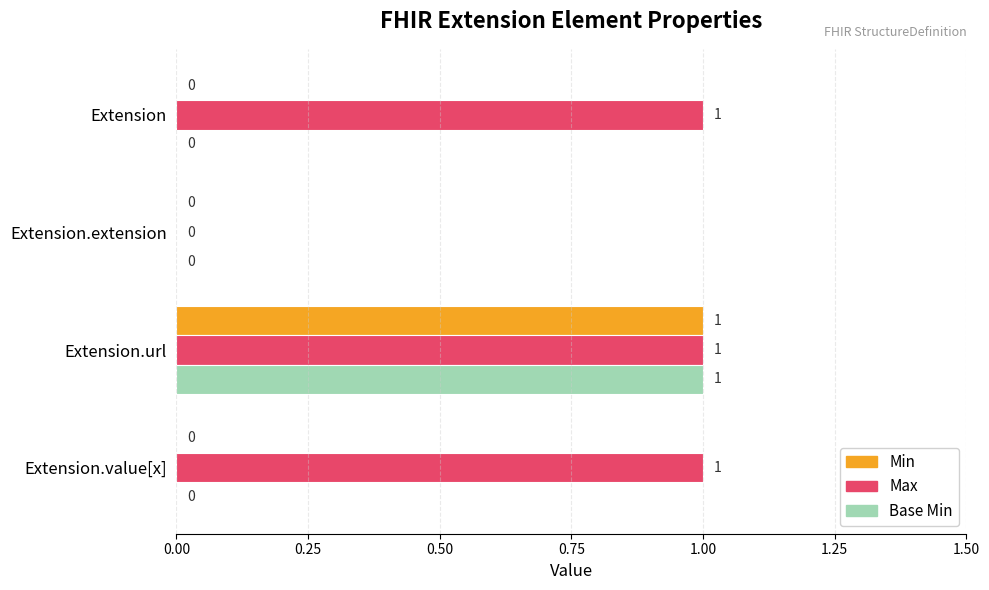

How many Base Min values are between 0 and 1?

4